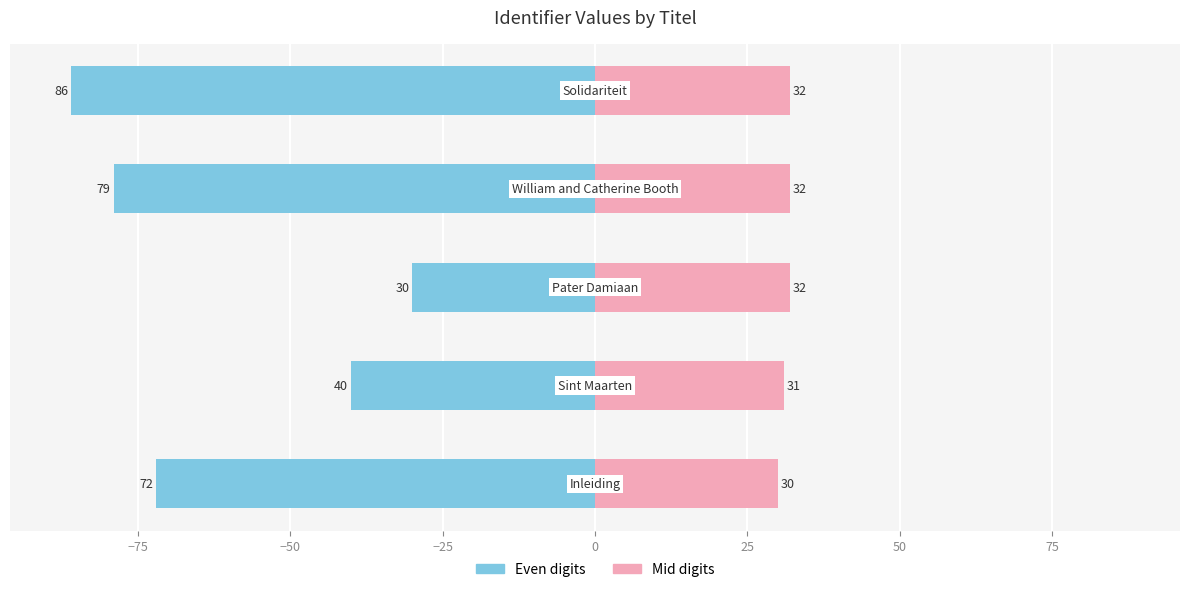

Which series has the widest spread of values?

Left (even digits)